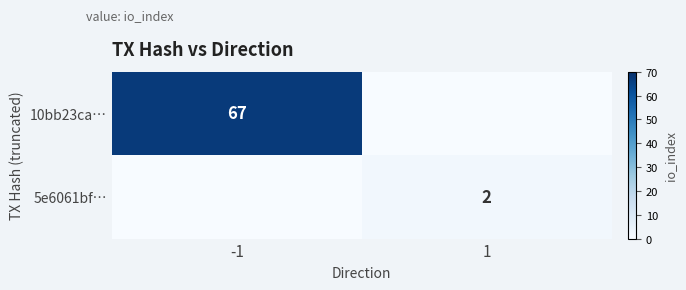

The value of 10bb23ca… at -1 is 115. True or false?

False